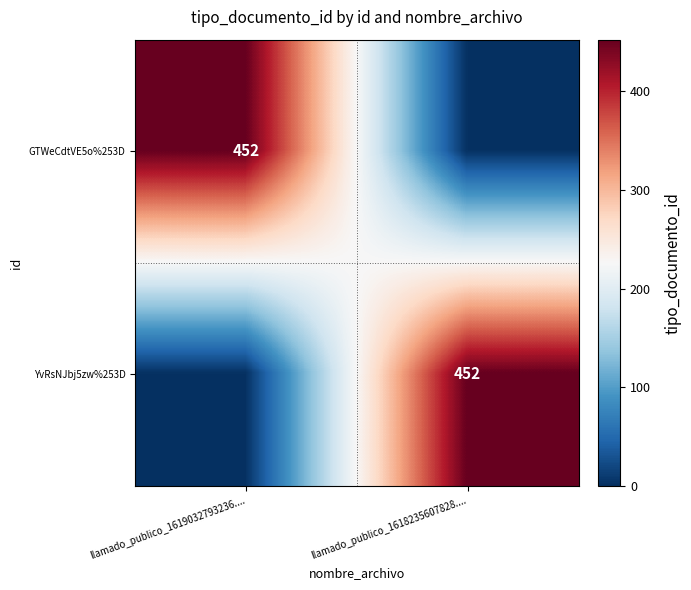

Is it true that YvRsNJbj5zw%253D equals 452 at llamado_publico_1618235607828....?

True